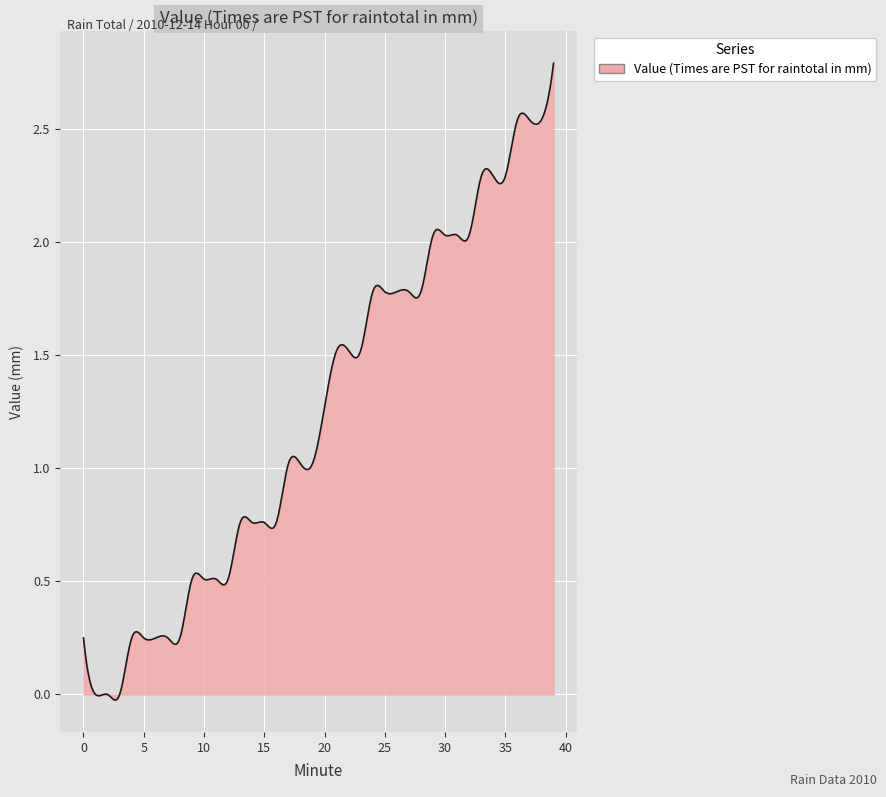

What is the difference between the maximum and minimum values?

2.8